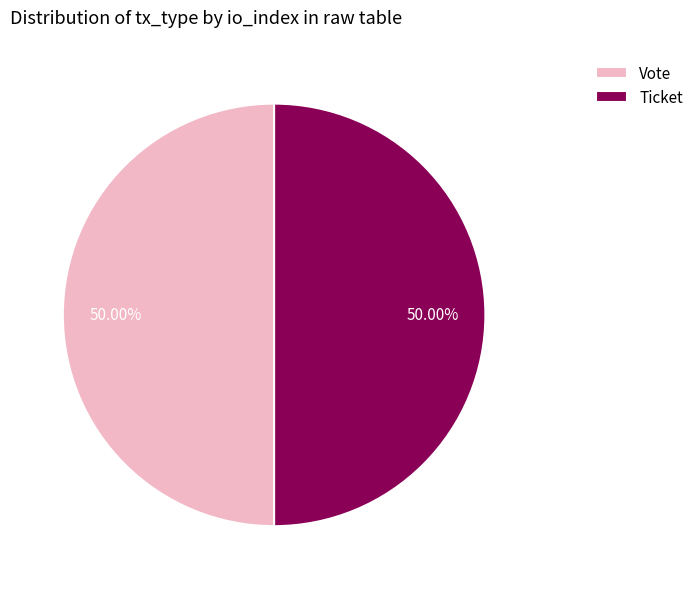

Combined, do Ticket and Vote account for over 50%?

Yes